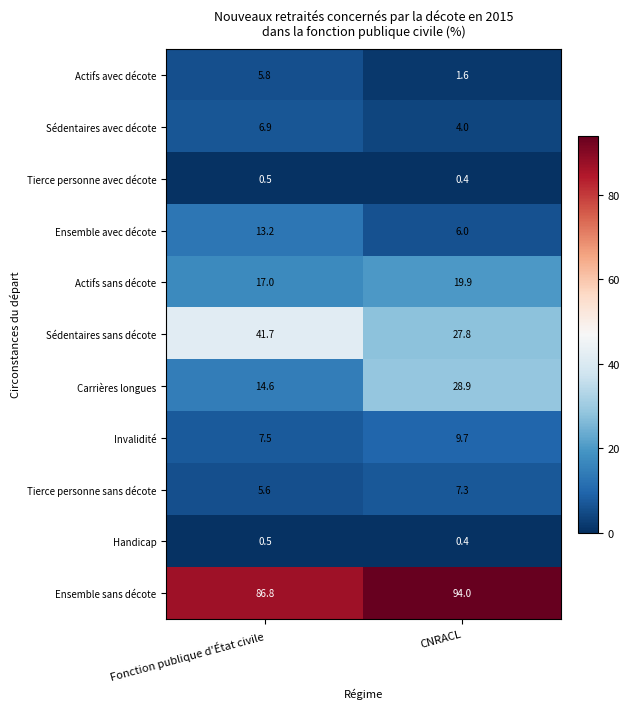

True or false: Ensemble sans décote has a value of 94.0 at CNRACL.

True